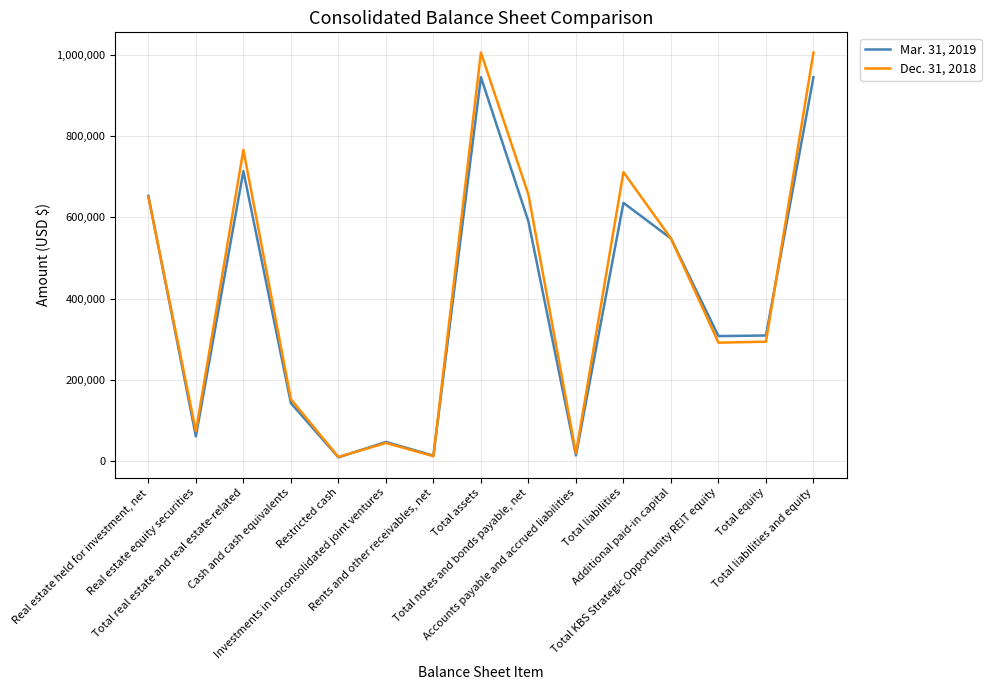

What is the spread (max minus min) of values at Total liabilities?

75665